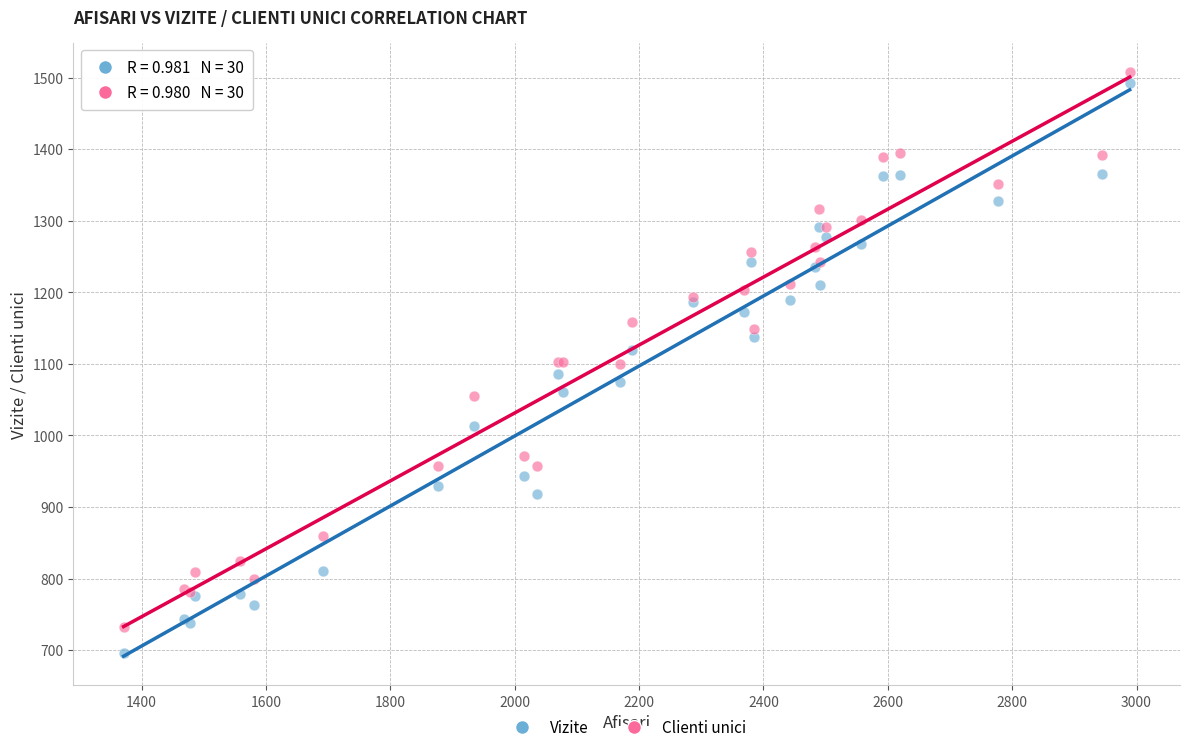

Which series contains the lowest Y value?

Vizite